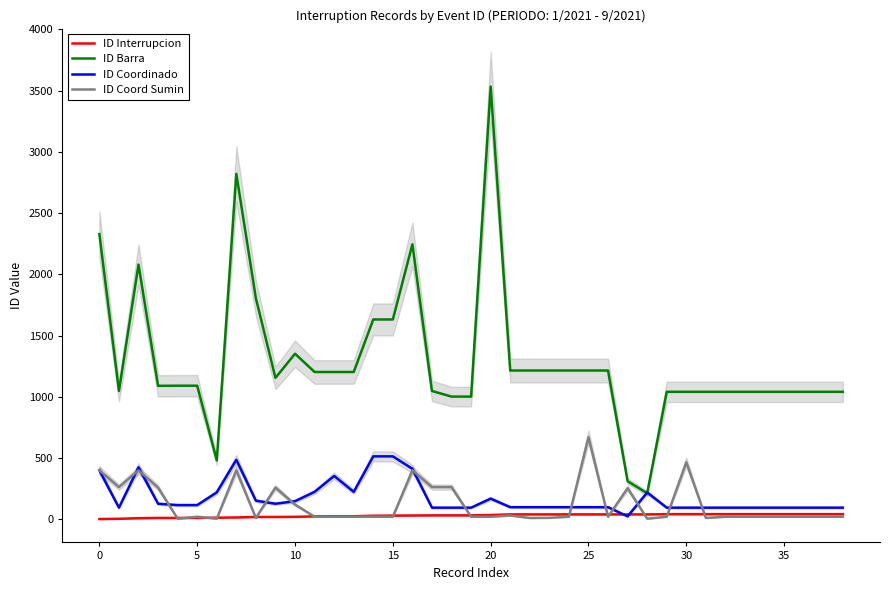

At which category does the chart reach its peak across all series?

20